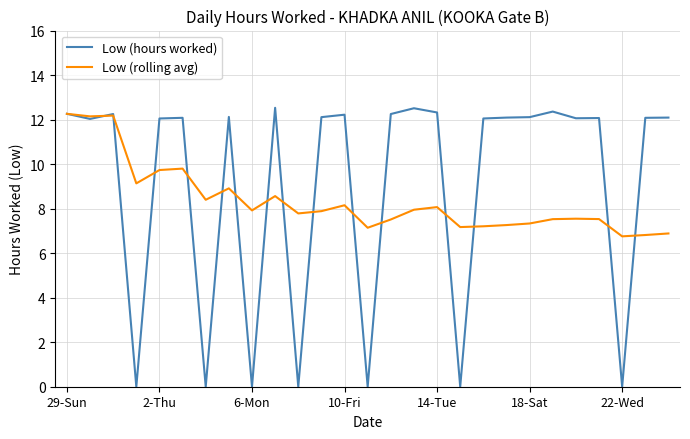

Which series has the widest spread of values?

Low (hours worked)